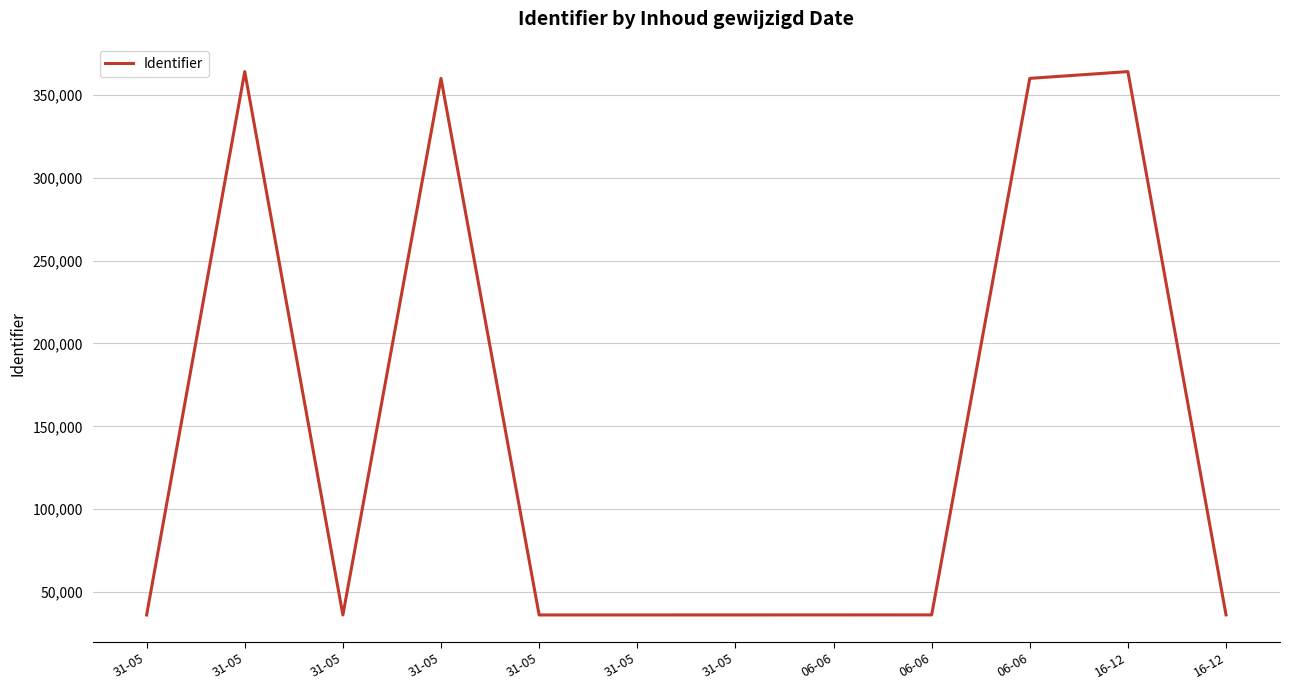

True or false: the data has more than 0 interior local peaks.

True